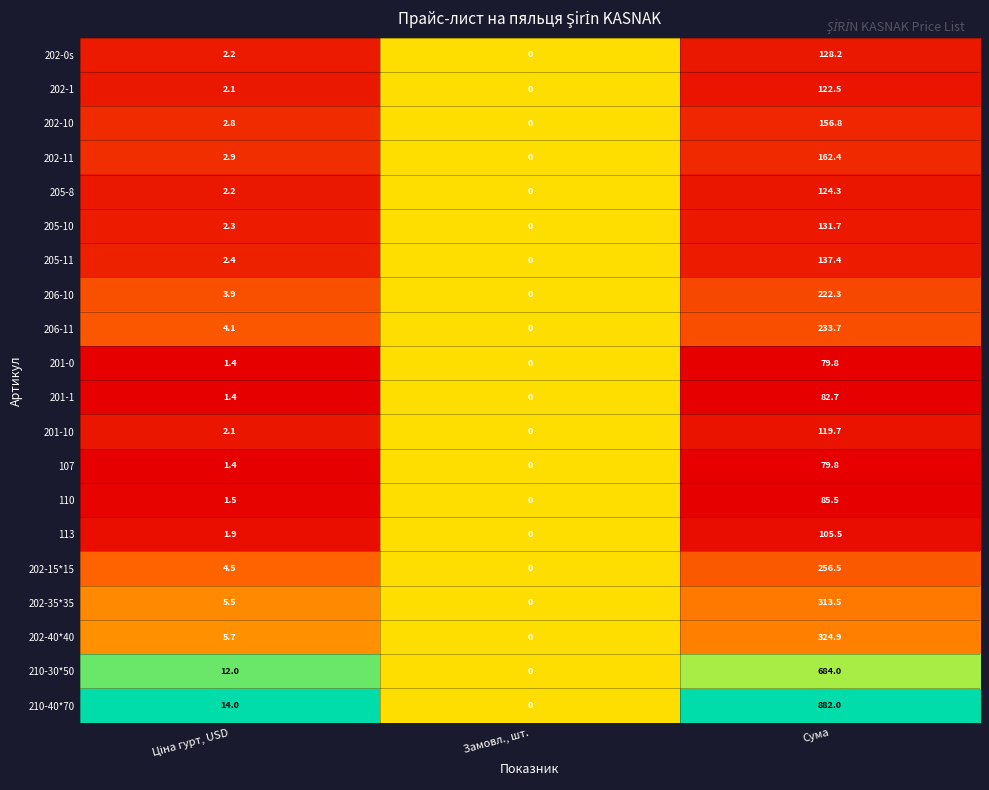

Is it true that 206-10 equals 113.3 at Замовл., шт.?

False